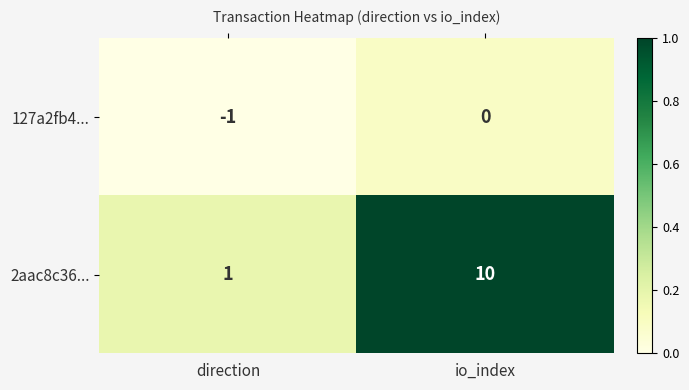

What is the sum of the 2aac8c36... values at direction and io_index?

11